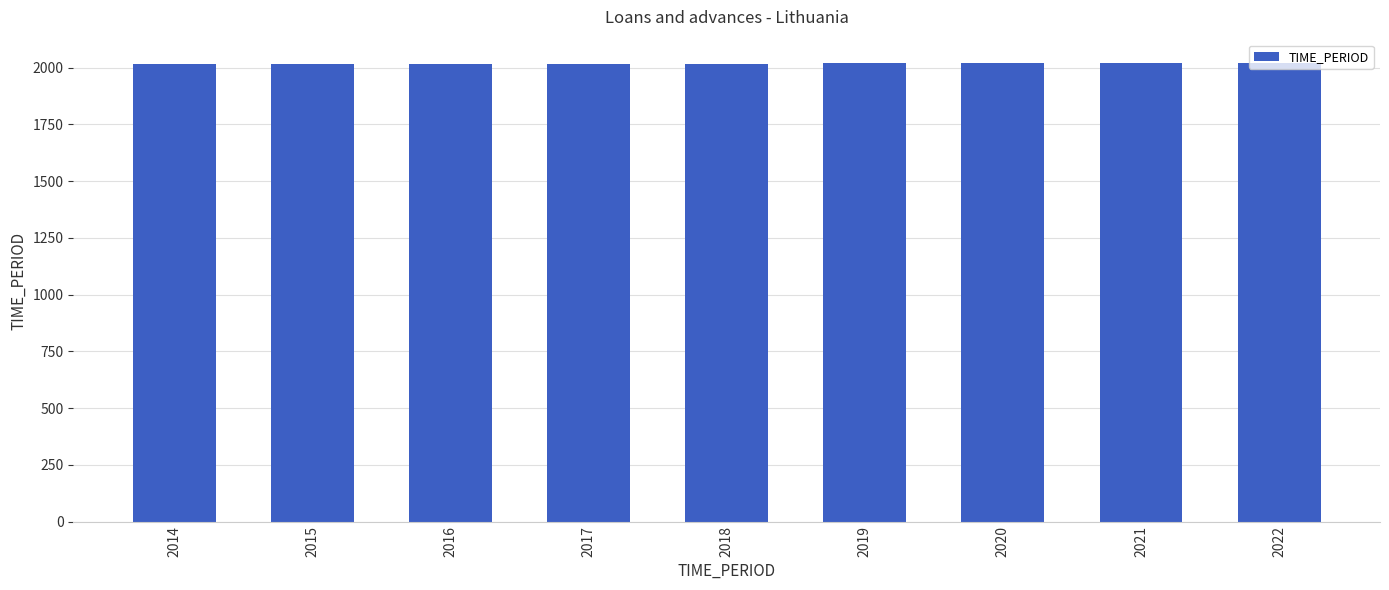

The chart shows a value of 2735 at 2021. True or false?

False